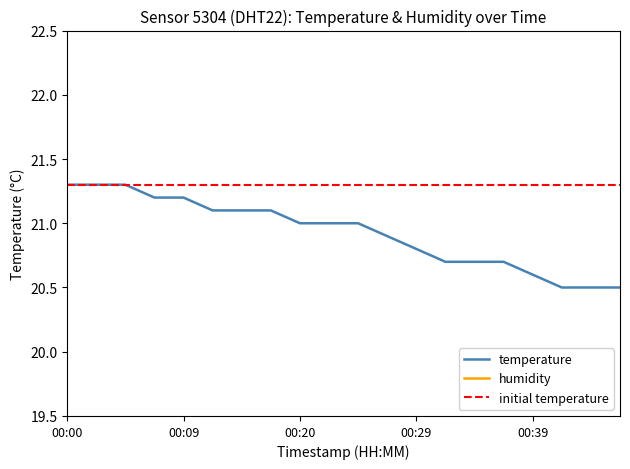

True or false: the data shows 21.0 at 00:22.

True